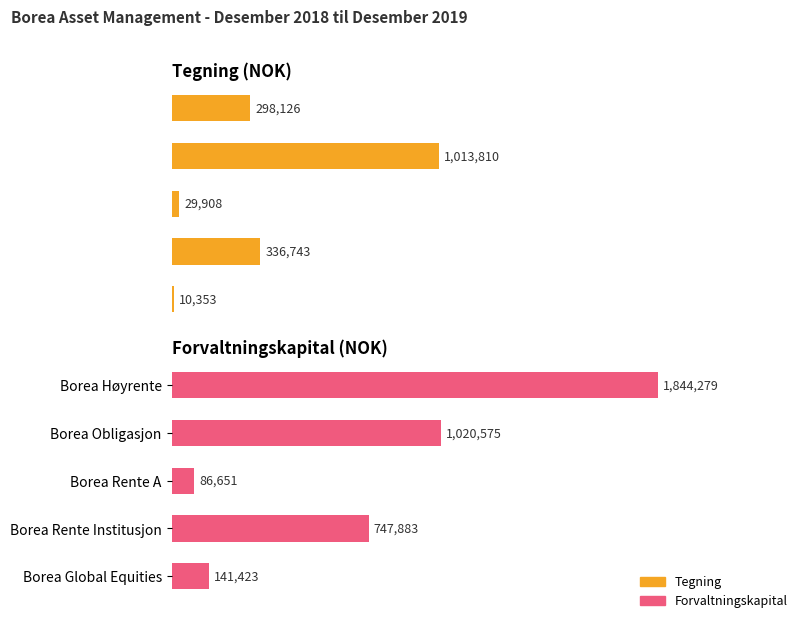

What is the lowest value of the Tegning series?

10353